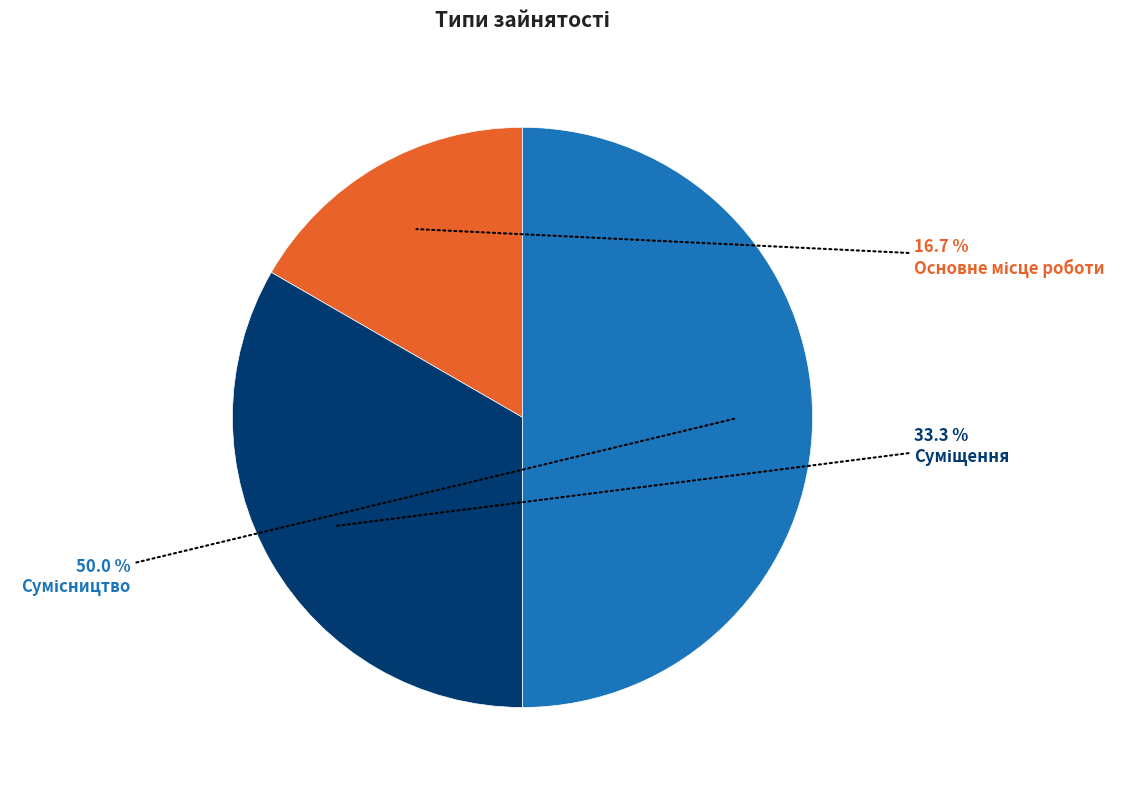

How many slices are in this pie chart?

3